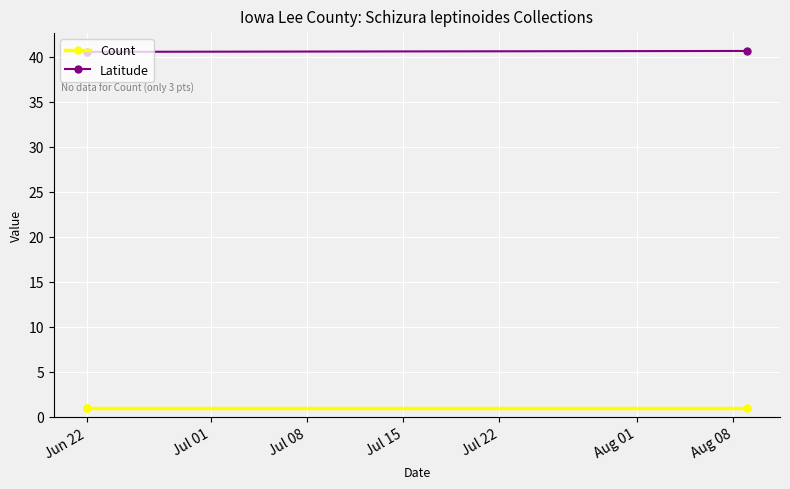

What is the minimum value shown in the chart?

1.0